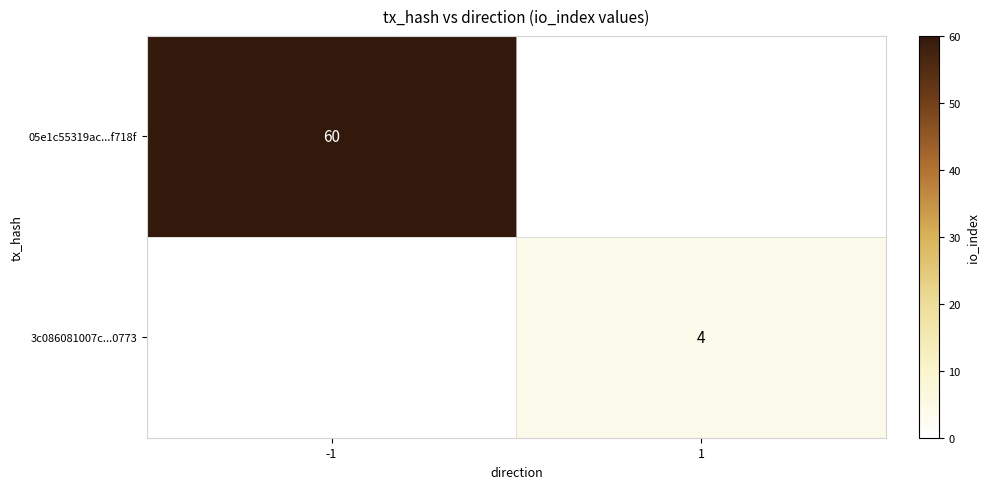

Is it true that 05e1c55319ac...f718f equals 32 at -1?

False